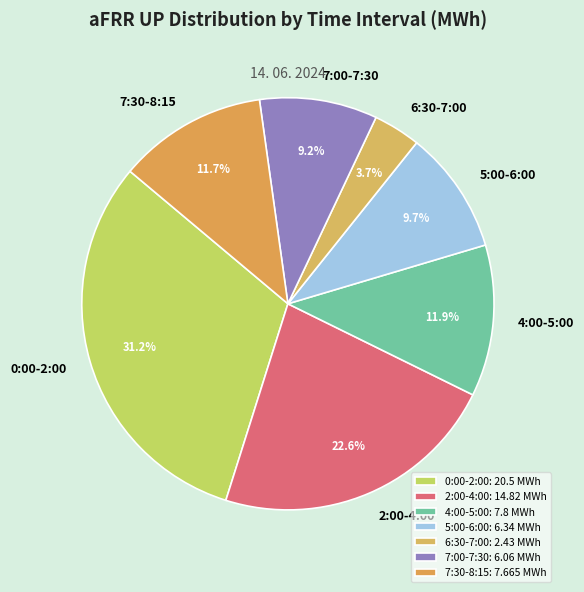

Is 0:00-2:00 the majority of the pie?

No